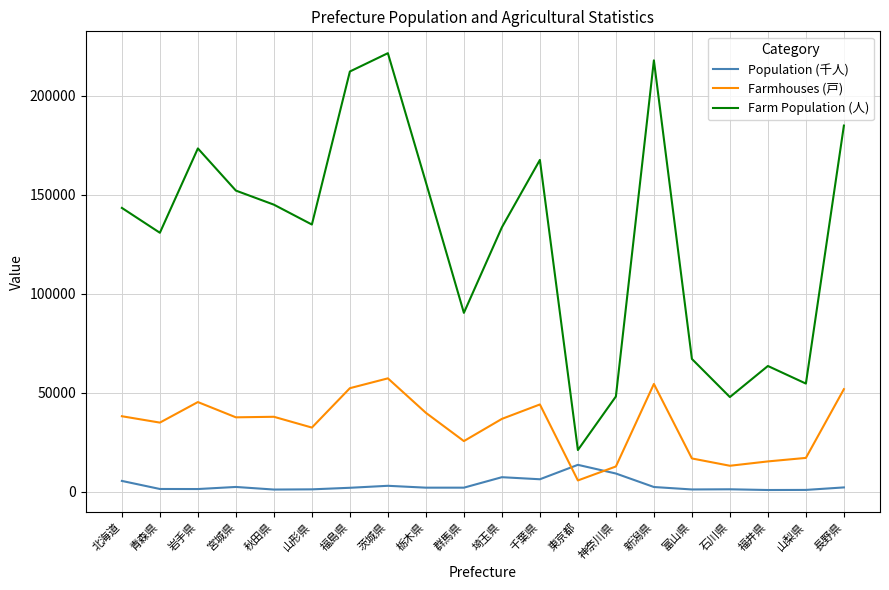

Is the value of Farm Population (人) at 富山県 greater than the value of Population (千人) at 東京都?

Yes